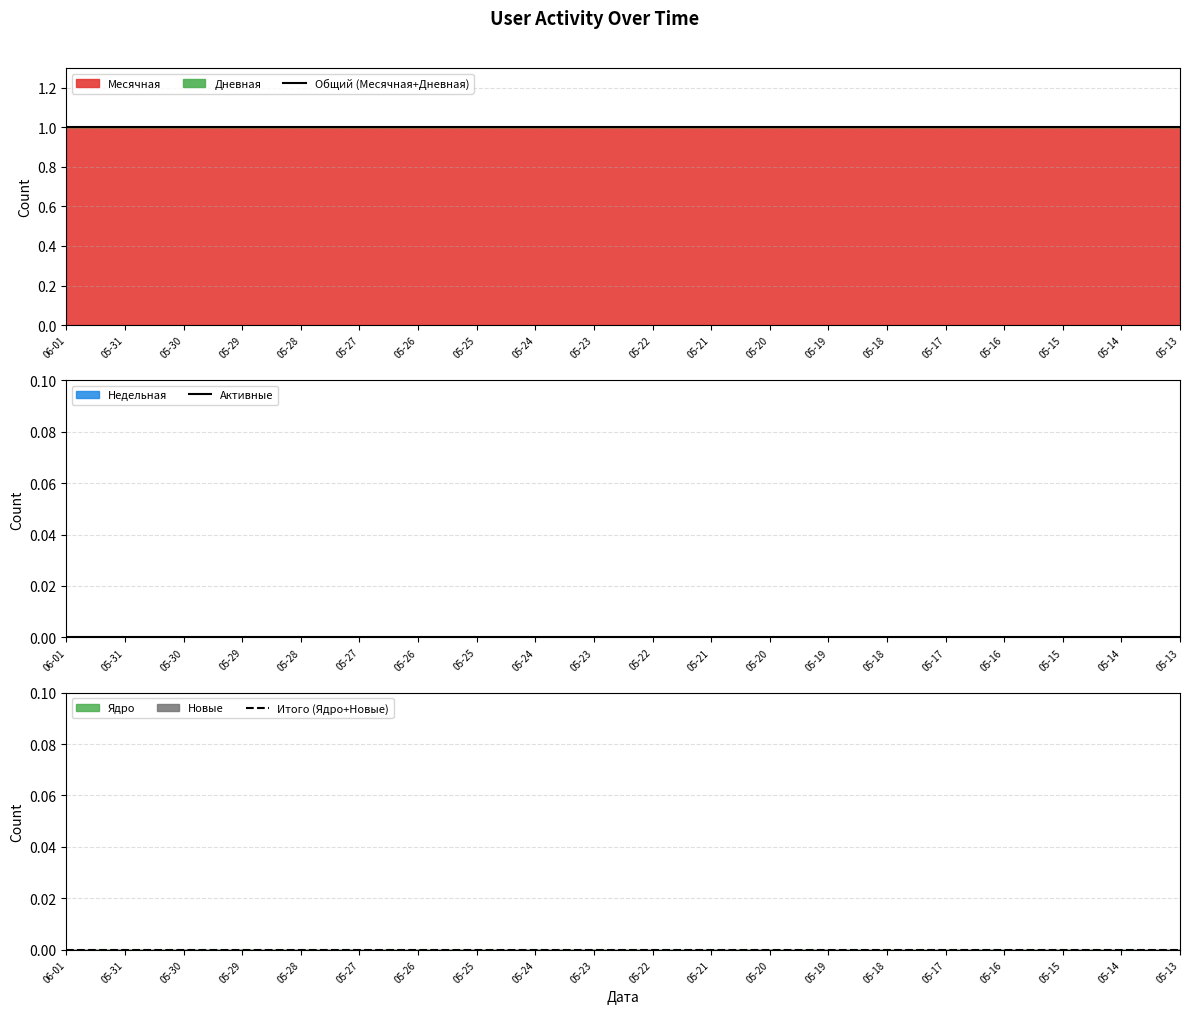

At which category is the sum across all series the highest?

06-01